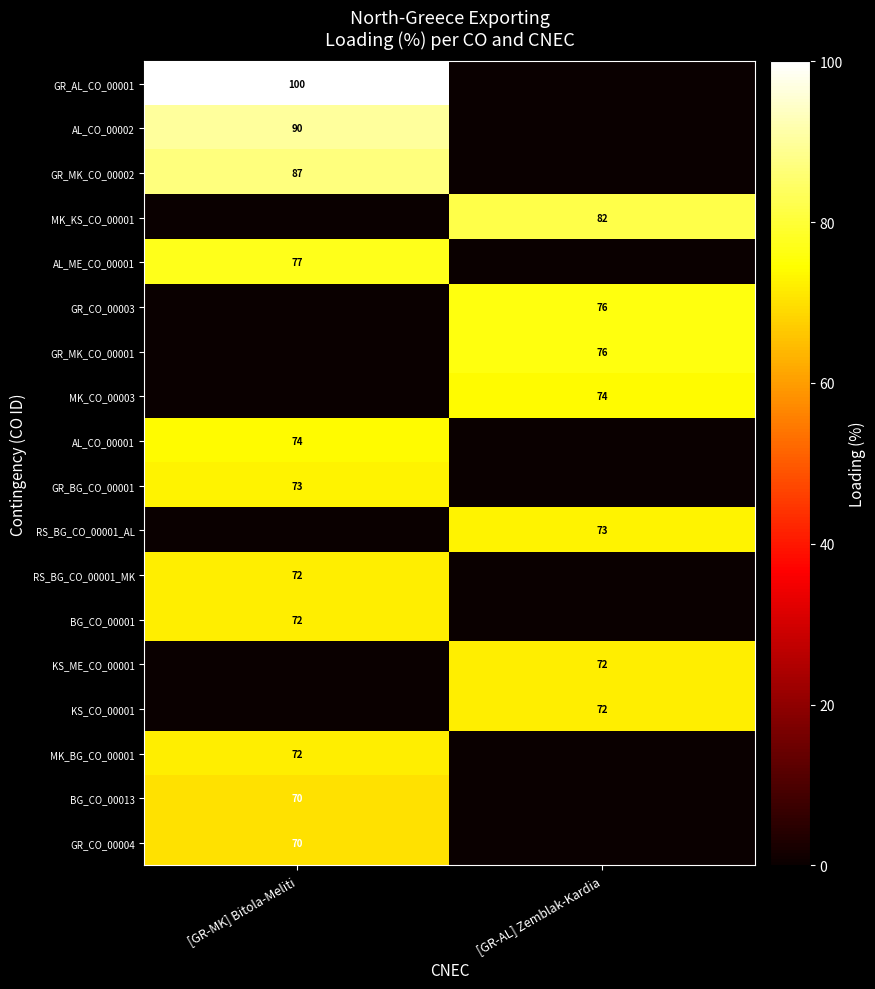

Between [GR-MK] Bitola-Meliti and [GR-AL] Zemblak-Kardia, which is larger?

[GR-MK] Bitola-Meliti